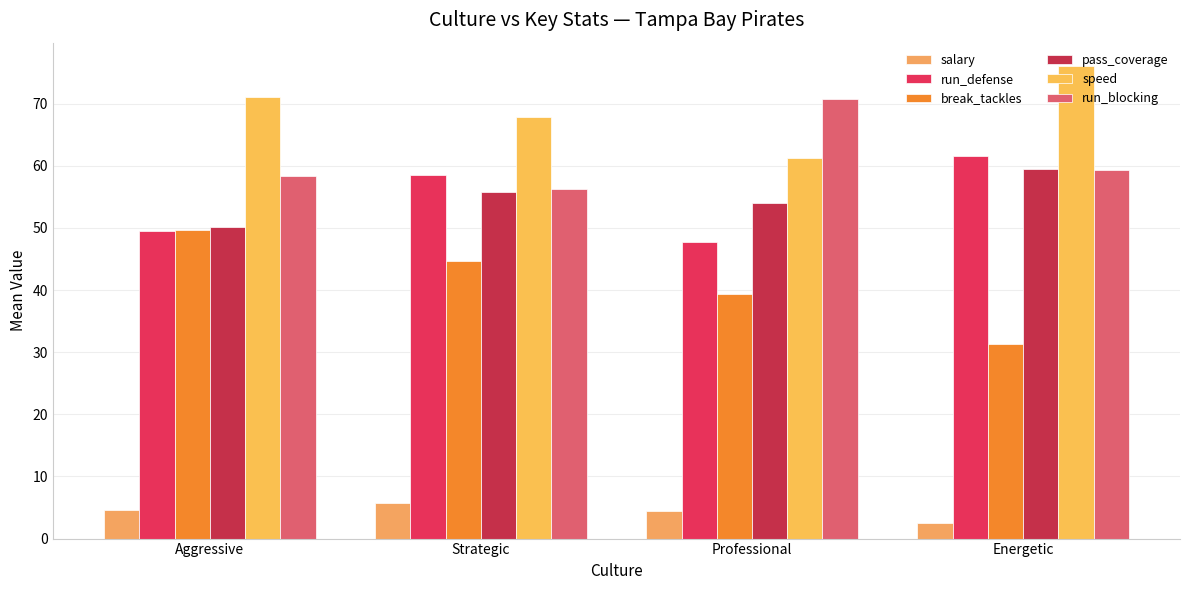

Reading right to left, transcribe all the data shown in this chart.

salary: 2.5	4.4	5.7	4.6
run_defense: 61.5	47.8	58.5	49.4
break_tackles: 31.2	39.4	44.7	49.6
pass_coverage: 59.5	54.0	55.7	50.1
speed: 76.0	61.2	67.9	71.1
run_blocking: 59.2	70.8	56.3	58.3